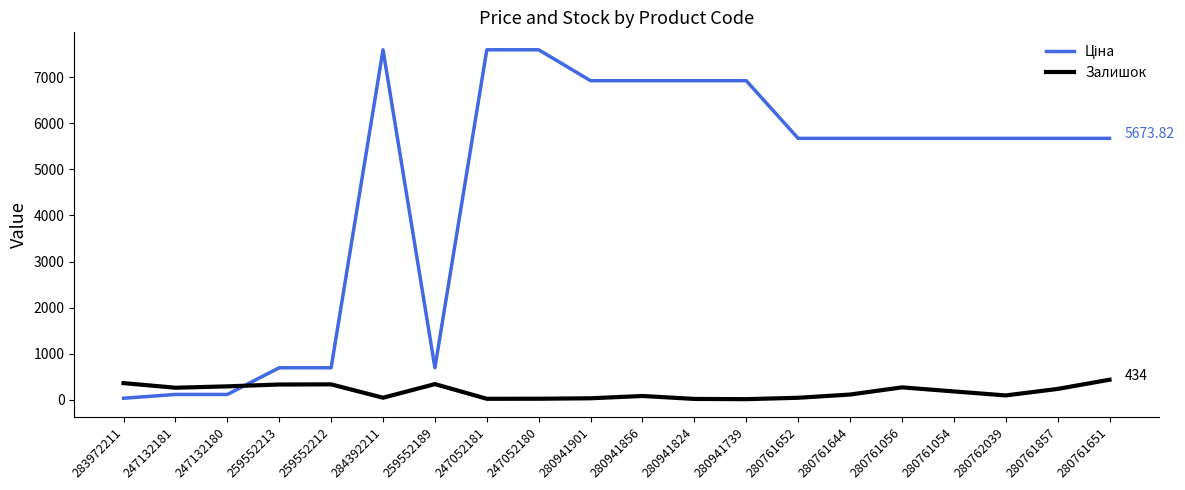

What is the spread (max minus min) of values at 280761857?

5439.8